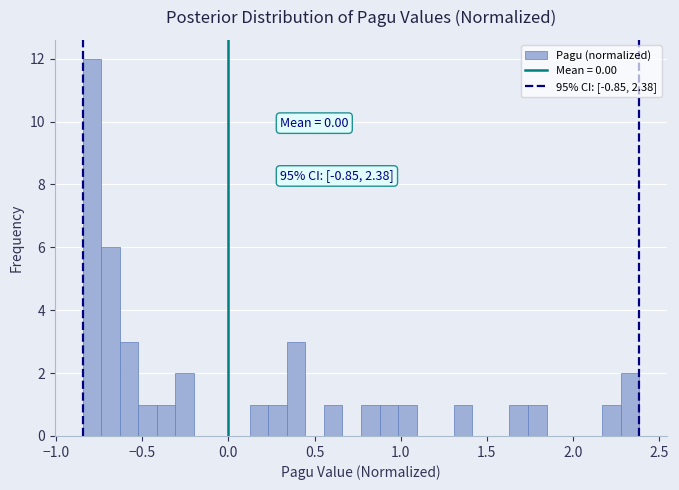

Read against the x-axis, roughly where is the centre of the tallest bar?

-0.80